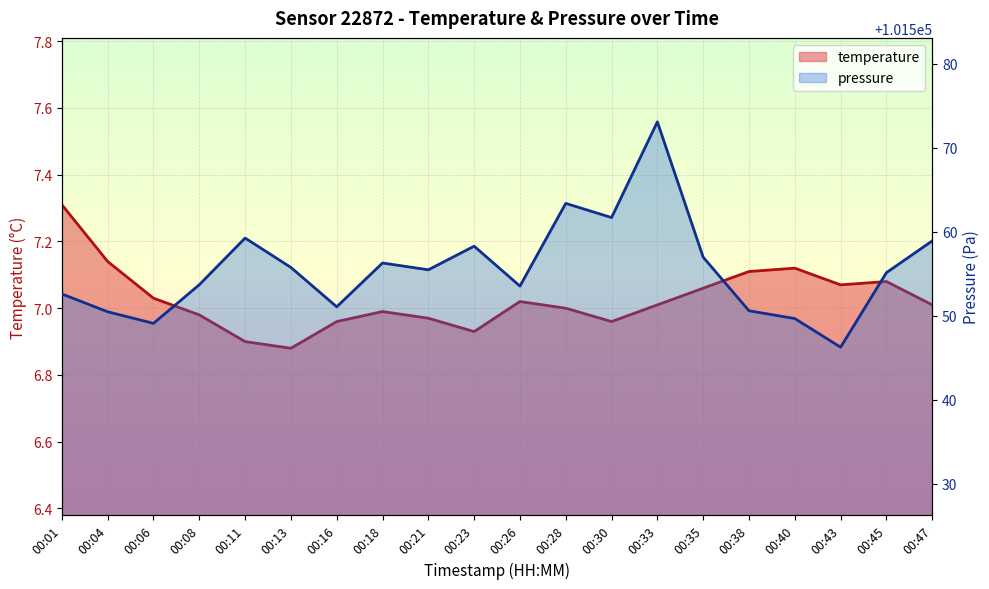

What is the value of the pressure_norm point at the 3rd from the left?

101549.1